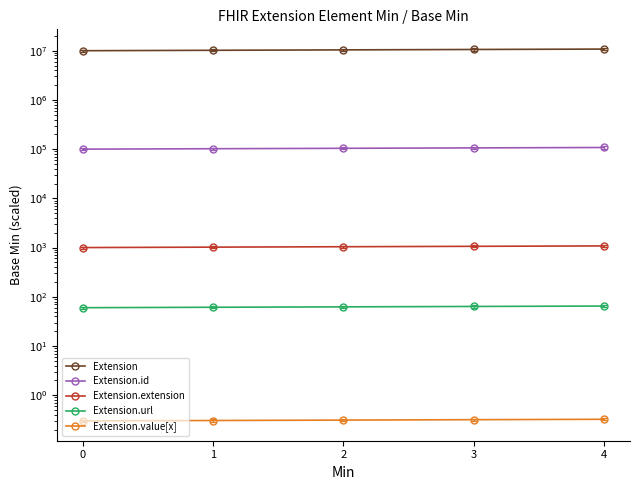

True or false: Extension.value[x] has more than 2 interior local peaks.

False